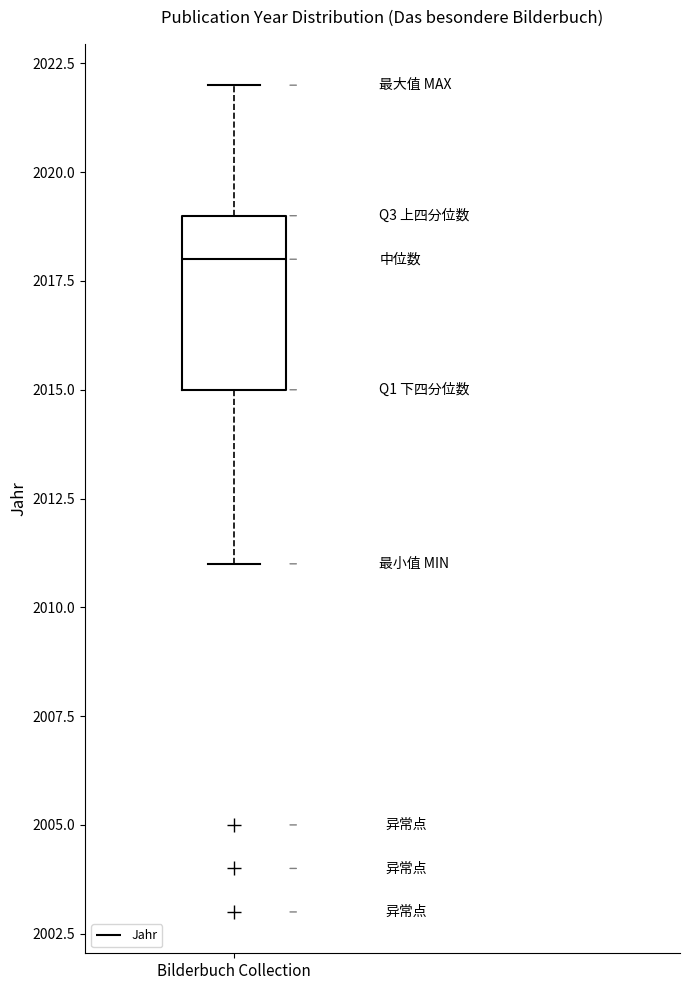

Where is the upper edge of the box for Bilderbuch Collection on the y-axis? The values are not printed on the chart, so give them approximately, as read against the axis.

2019